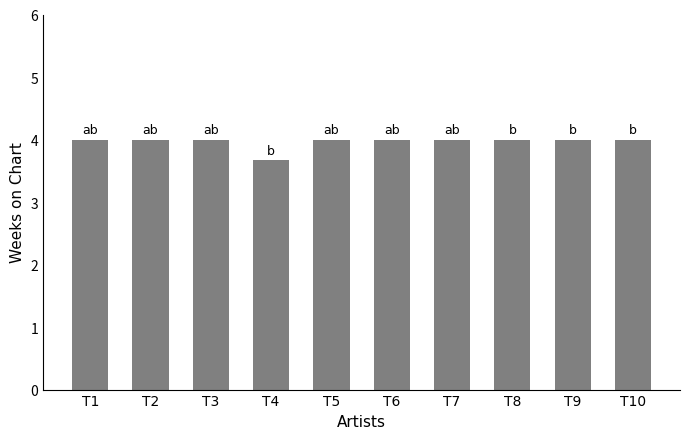

The chart shows a value of 6.4 at T6. True or false?

False